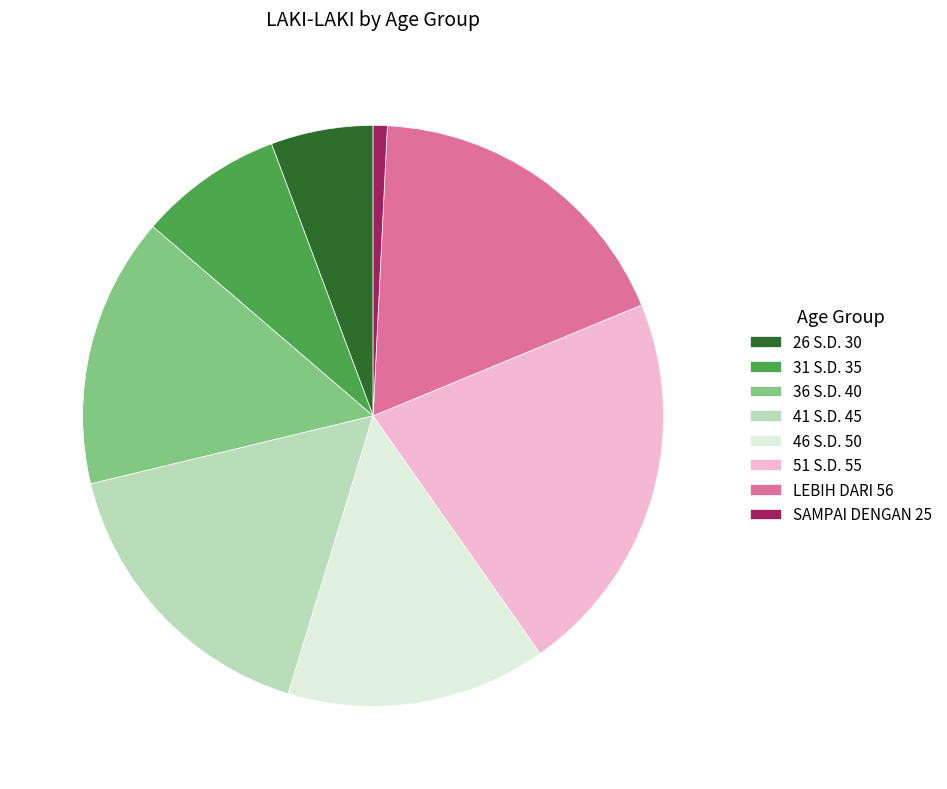

Approximately how many times larger is the value at 31 S.D. 35 compared to 51 S.D. 55?

0.4